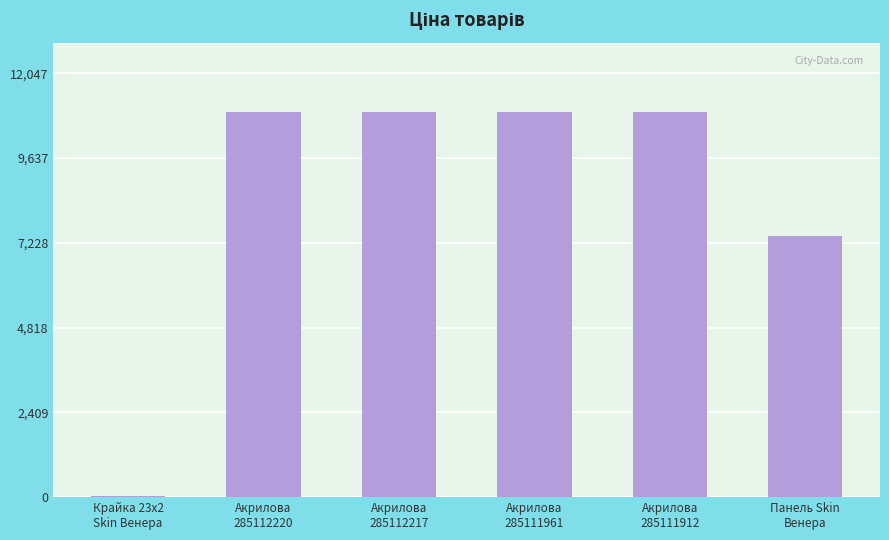

What is the sum of all values?

51276.1